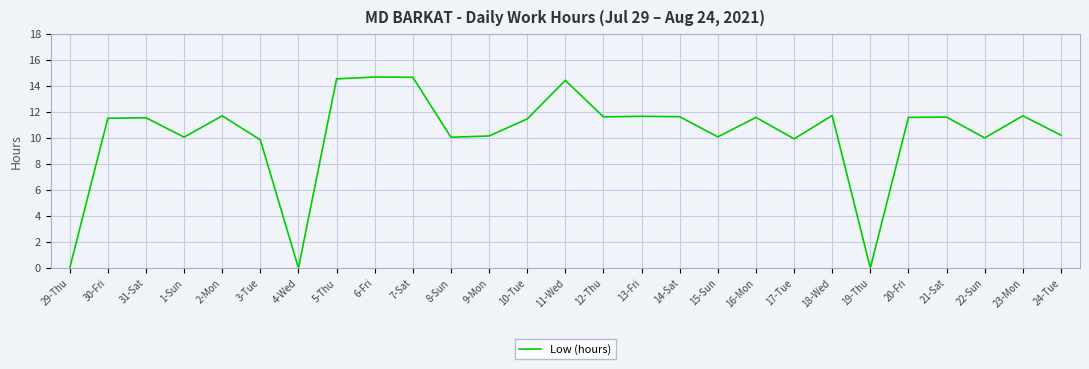

What is the approximate value at 14-Sat?

11.6